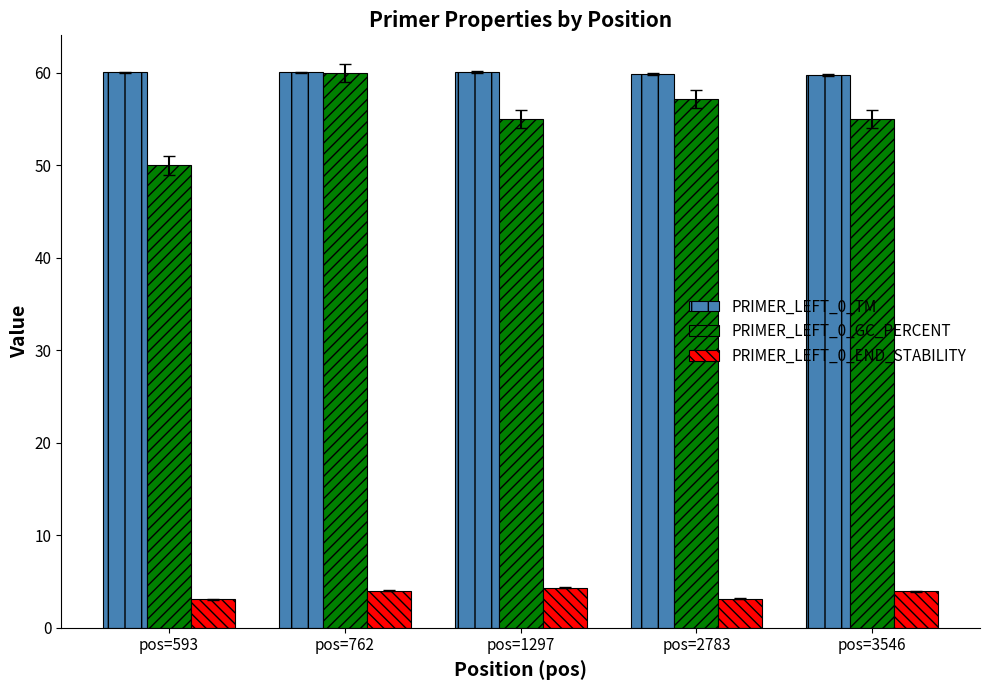

Which series has the largest range (max minus min)?

PRIMER_LEFT_0_GC_PERCENT